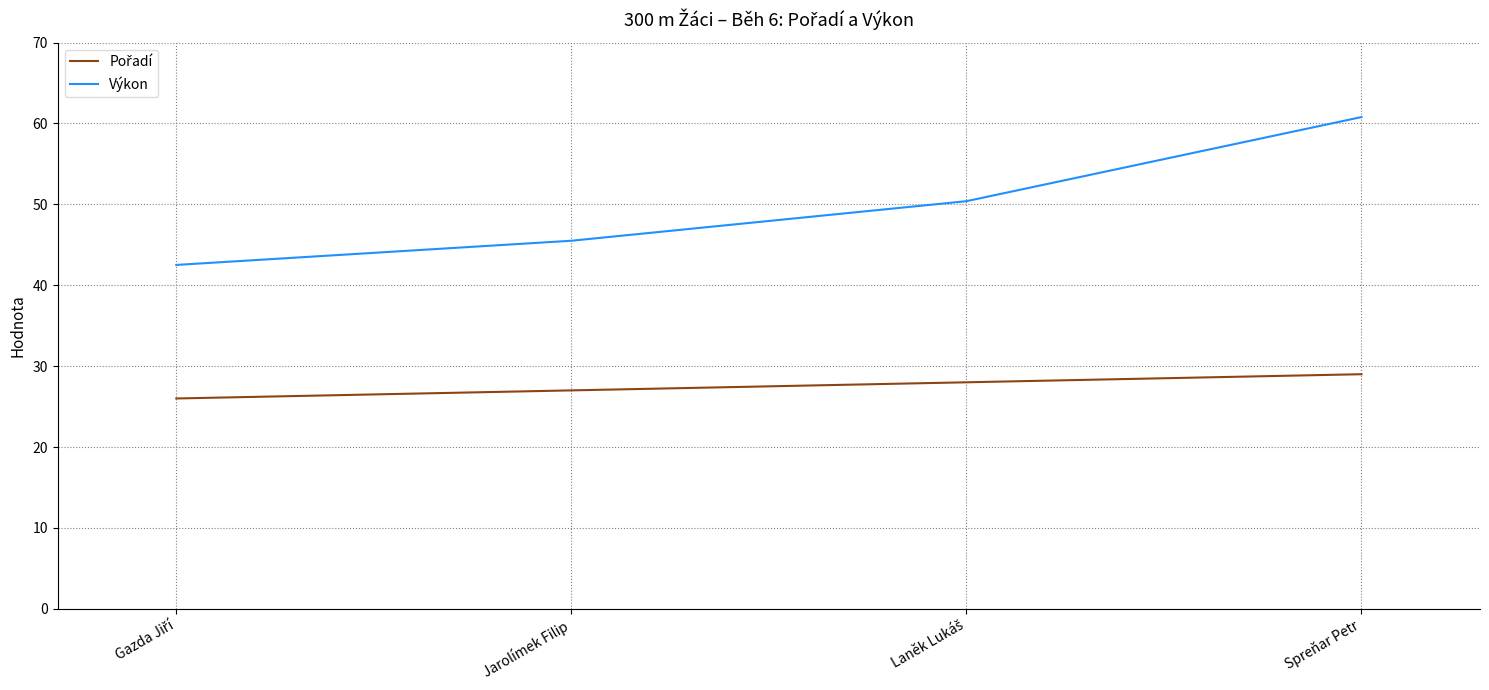

True or false: Výkon has more than 2 points higher than both neighbors.

False